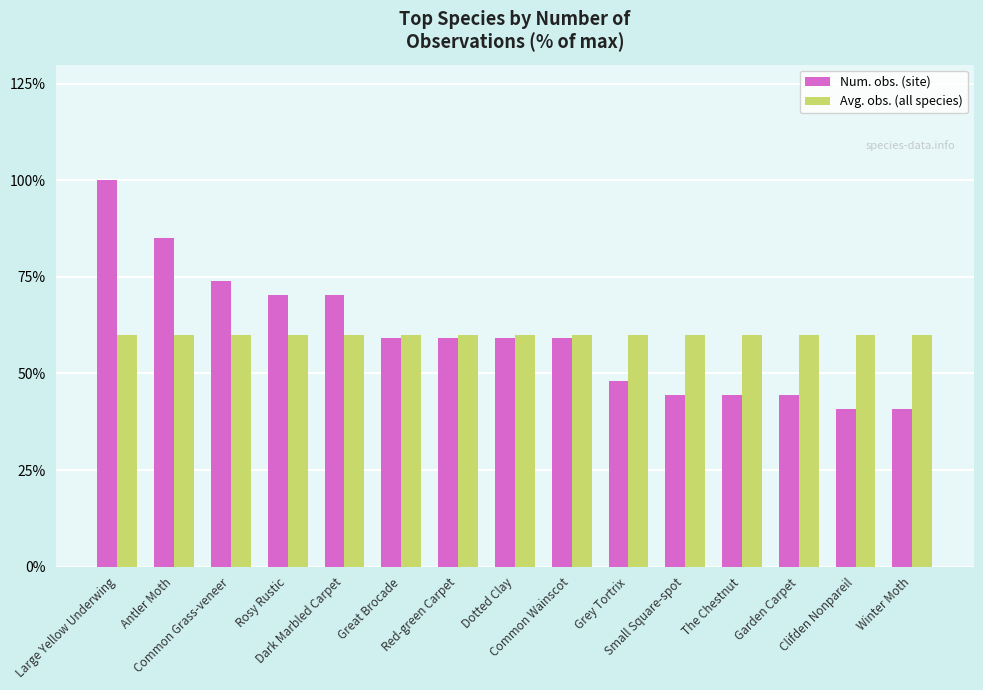

What is the difference between the Num. obs. (site) values at Rosy Rustic and Great Brocade?

11.1